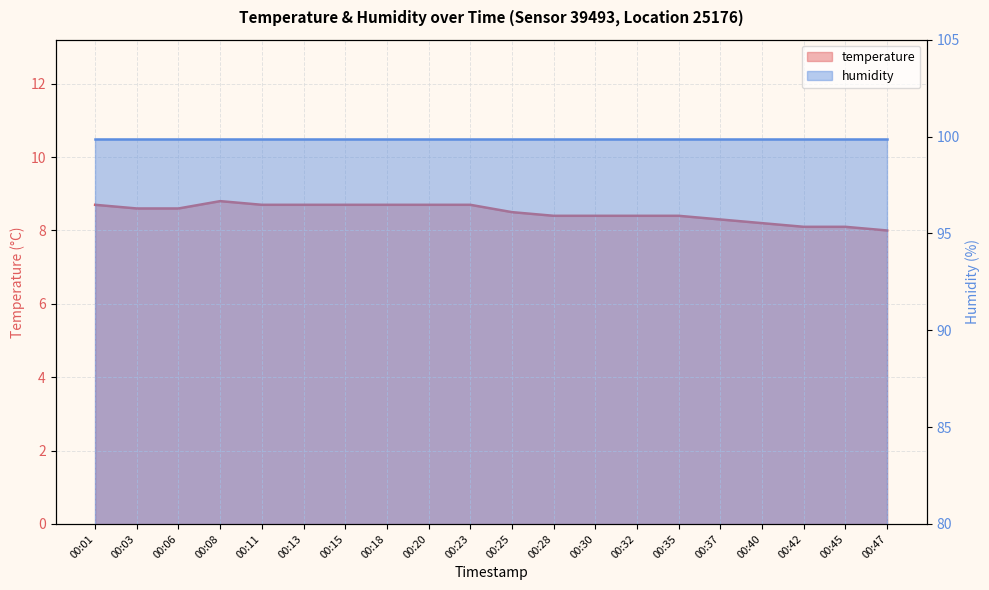

Between 00:37 and 00:03, which is larger?

00:03